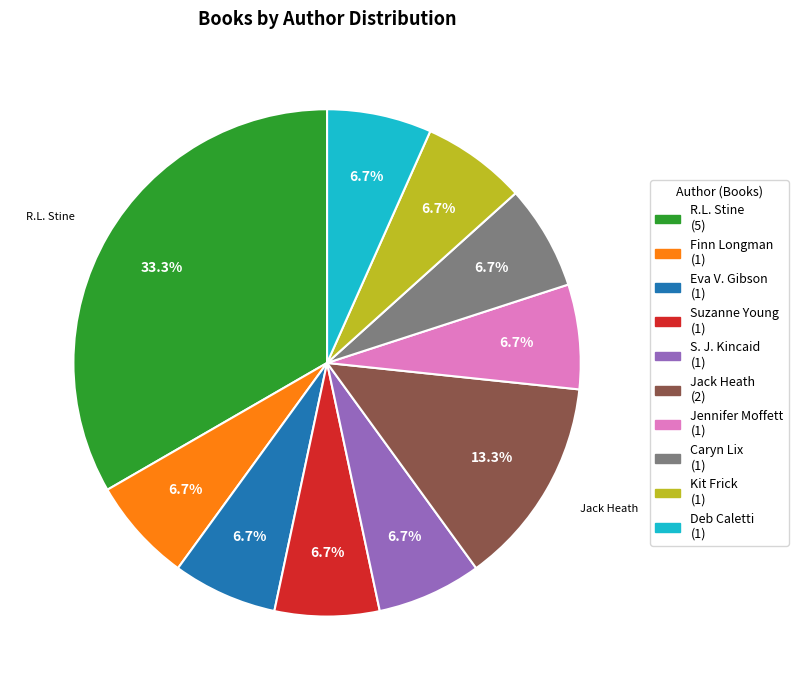

Is there any slice that represents more than half of the pie?

No